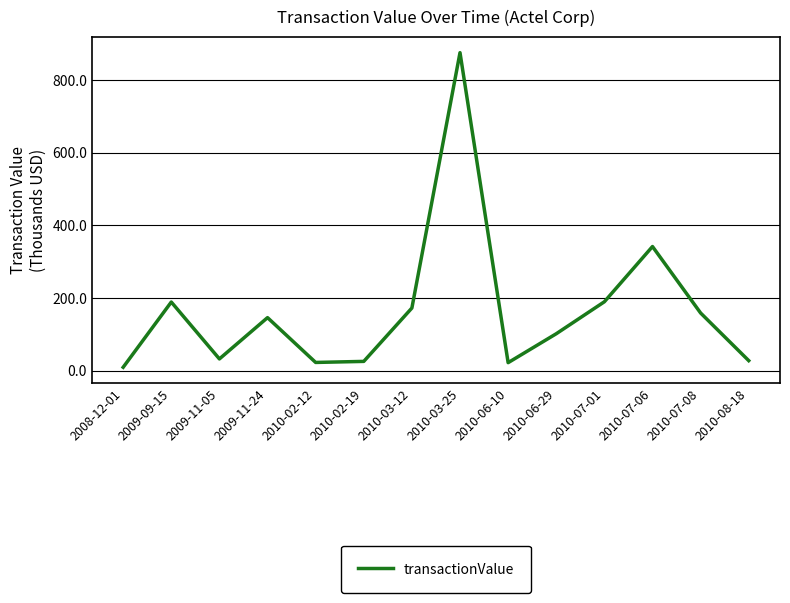

Which label corresponds to the largest value in the chart?

2010-03-25